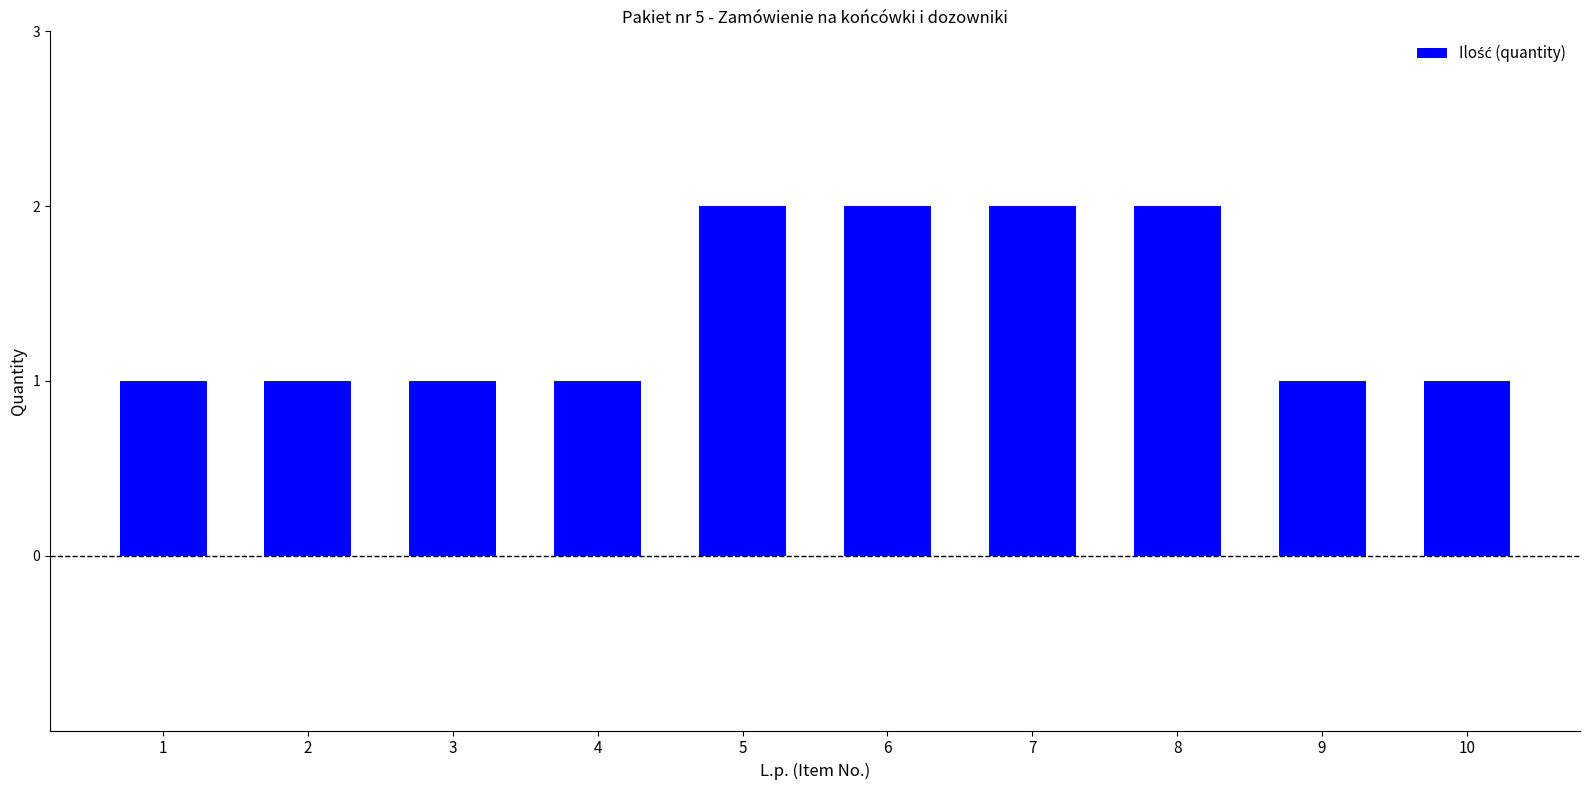

Is it true that the value at 7 is 1?

False